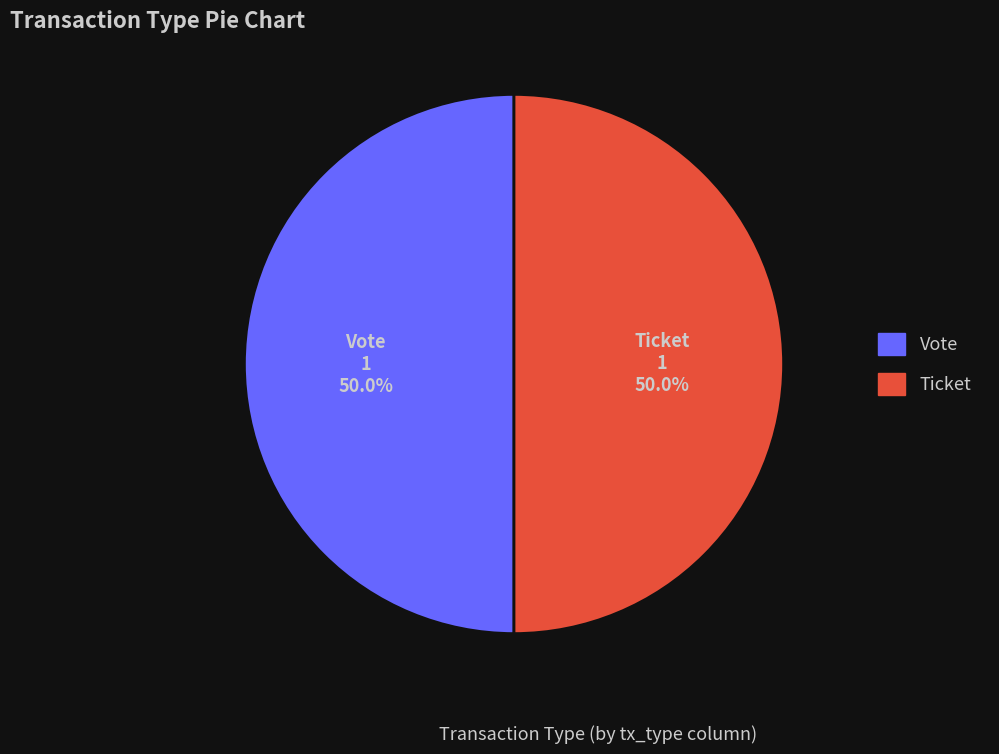

How many segments does this pie chart have?

2